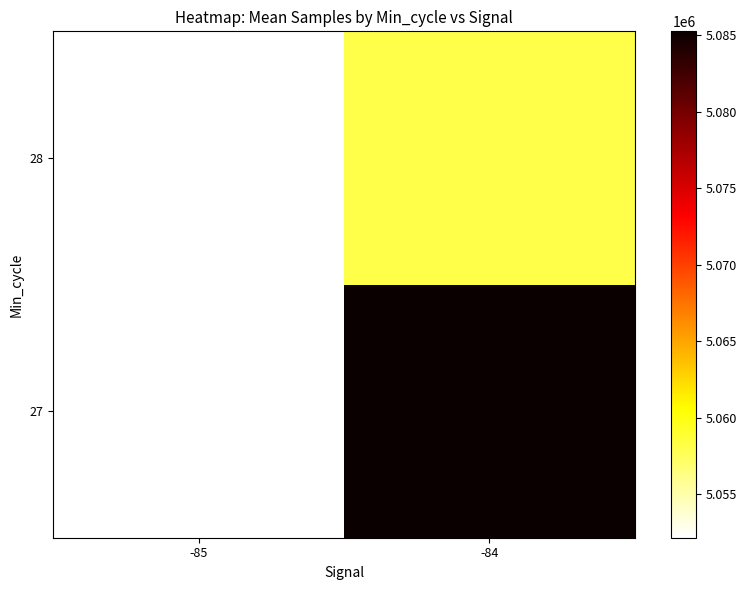

The value of 28 at -85 is 7608092.4. True or false?

False